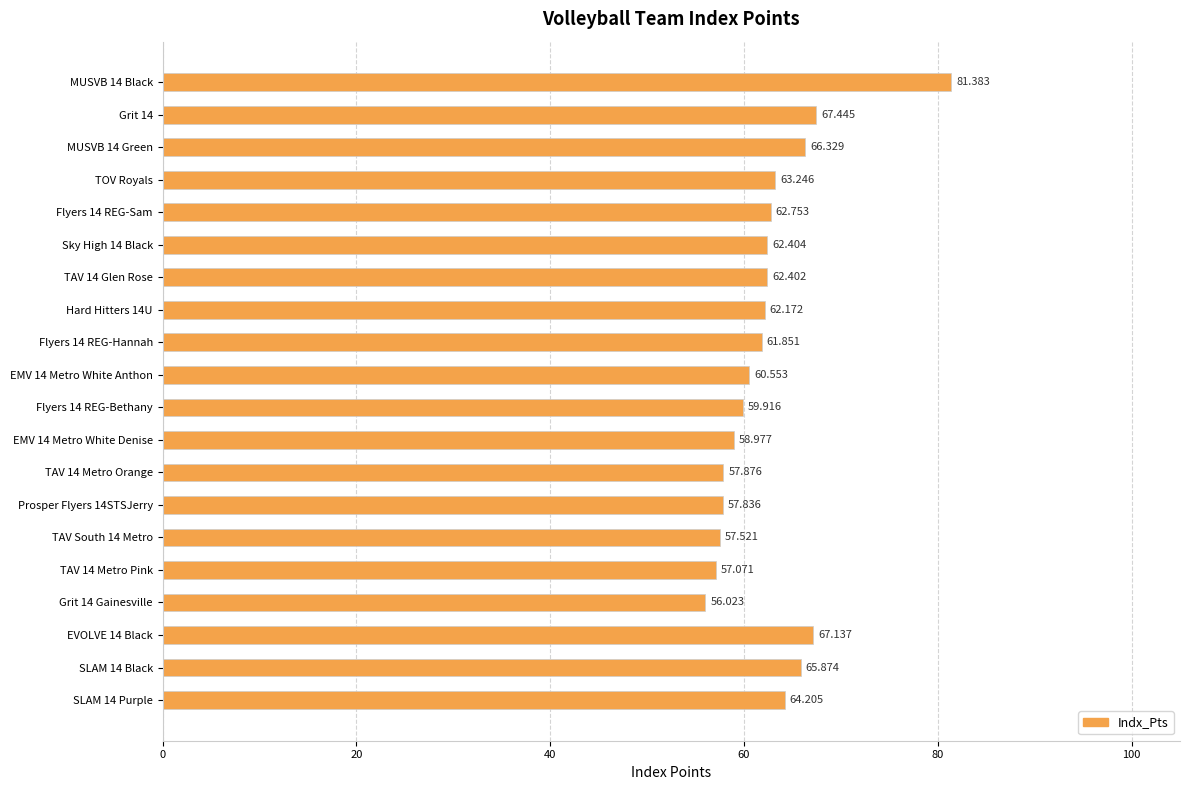

What is the label of the 4th bar from the top?

TOV Royals